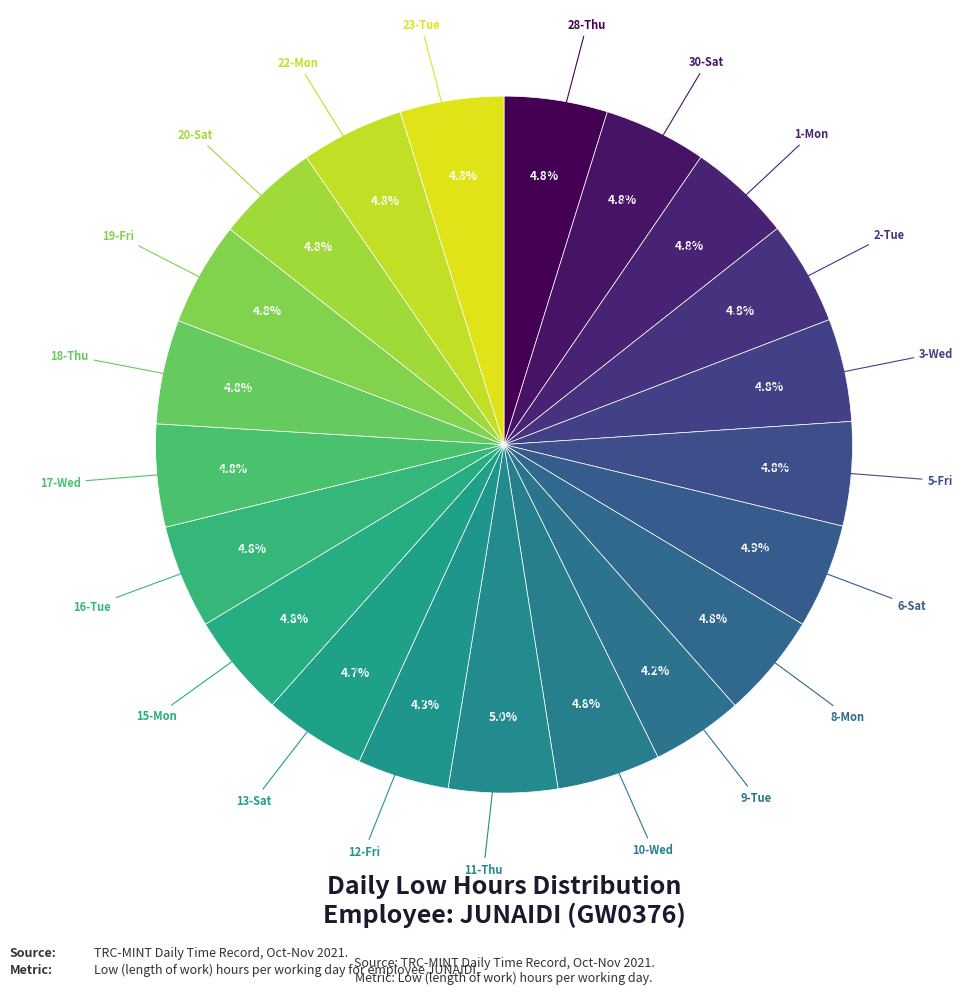

Which slice is the smallest?

9-Tue